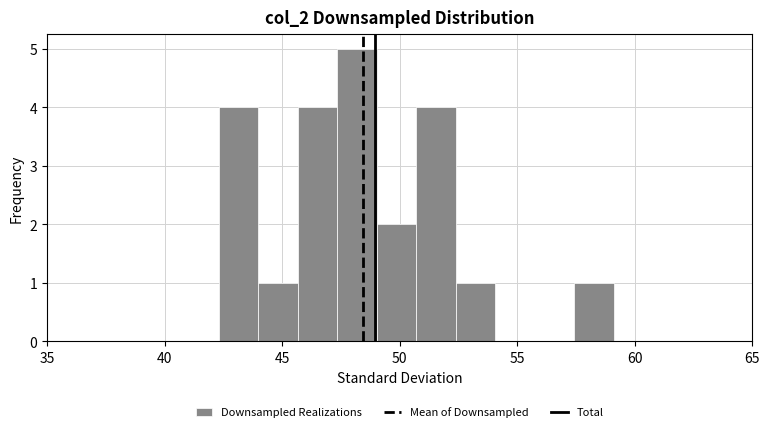

Read against the x-axis, roughly where is the centre of the tallest bar?

48.0